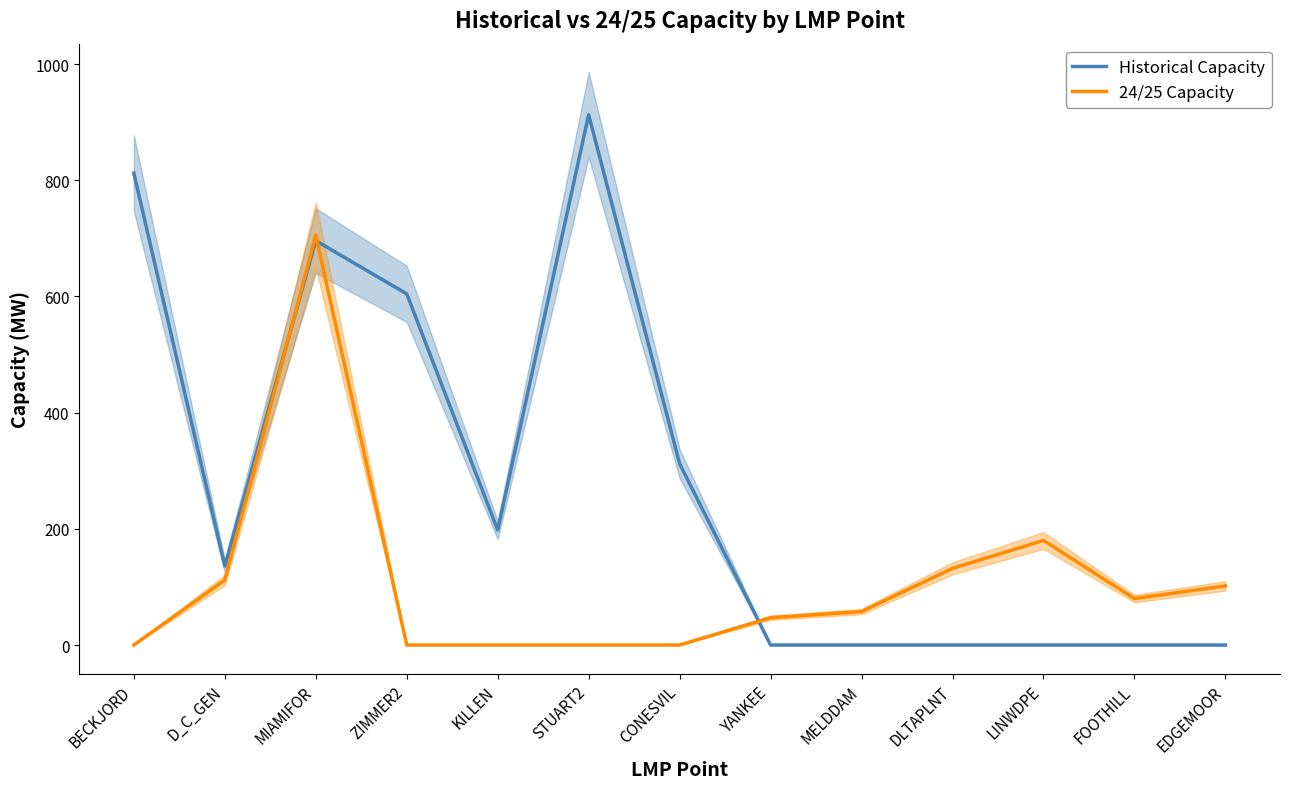

Where is 24/25 Capacity nearest to the value 352?

LINWDPE